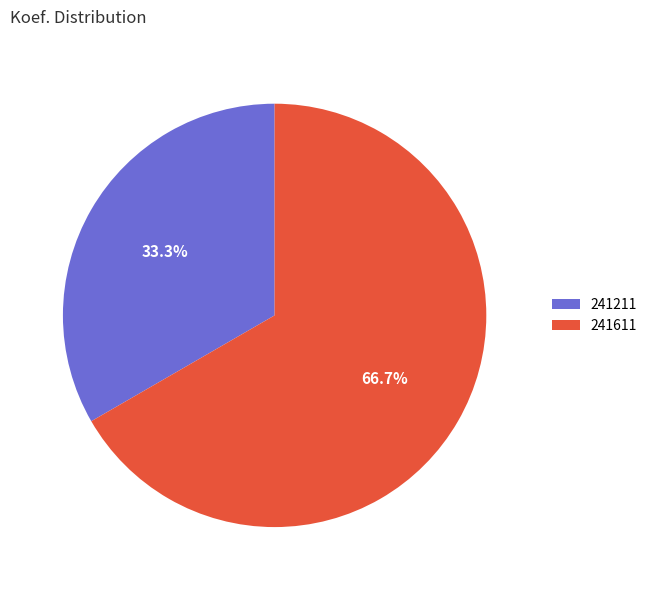

What percentage is the 241611 slice, to the nearest percent?

67%